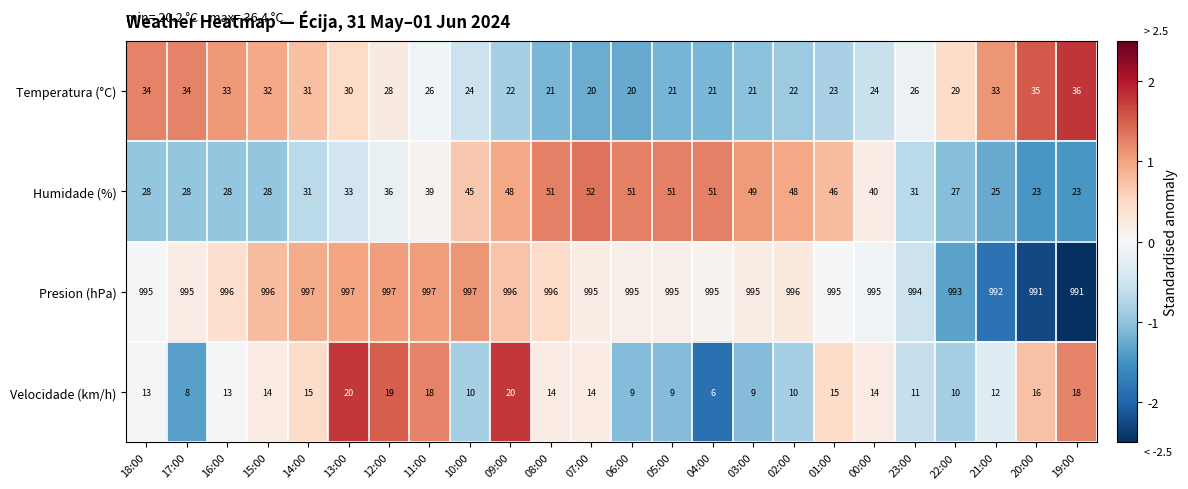

What is the approximate value of Humidade (%) at 11:00?

39